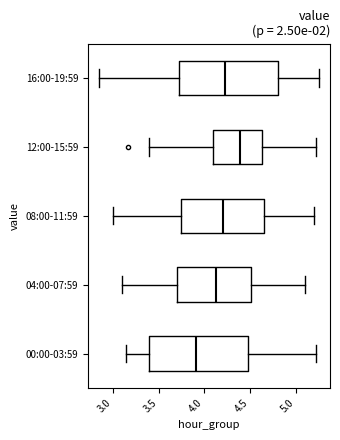

Reading bottom to top, read every box against the x-axis: the position of its median line, the range the box covers, and the ends of its whiskers. The values are not printed on the chart, so give them approximately, as read against the axis.

00:00-03:59: median 3.90, box 3.40 to 4.50, whiskers 3.15 to 5.20
04:00-07:59: median 4.15, box 3.70 to 4.50, whiskers 3.10 to 5.10
08:00-11:59: median 4.20, box 3.75 to 4.65, whiskers 3.00 to 5.20
12:00-15:59: median 4.40, box 4.10 to 4.65, whiskers 3.40 to 5.20
16:00-19:59: median 4.25, box 3.75 to 4.80, whiskers 2.85 to 5.25